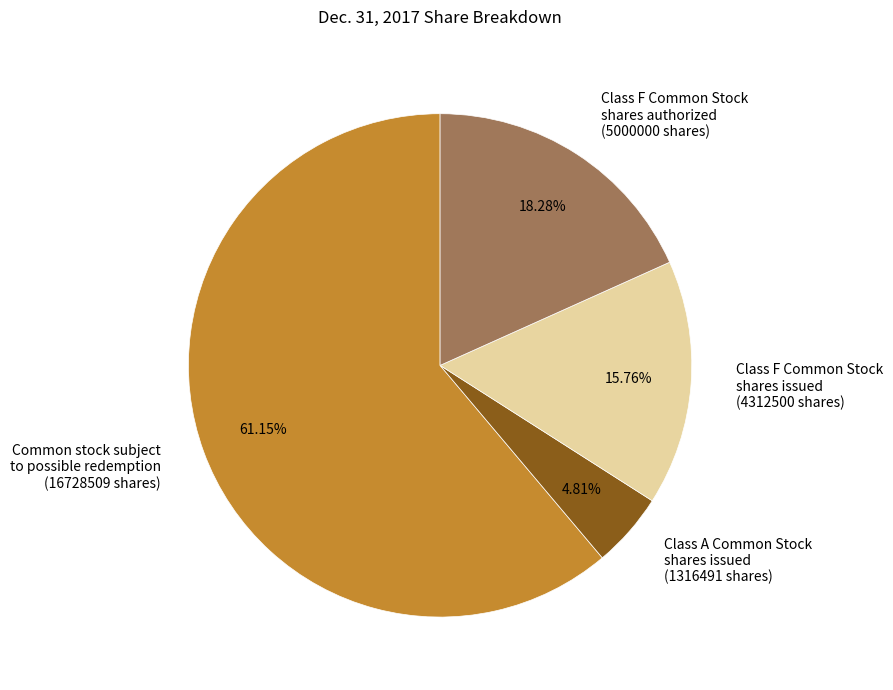

What is the smallest slice in the pie chart?

Class A Common Stock shares issued